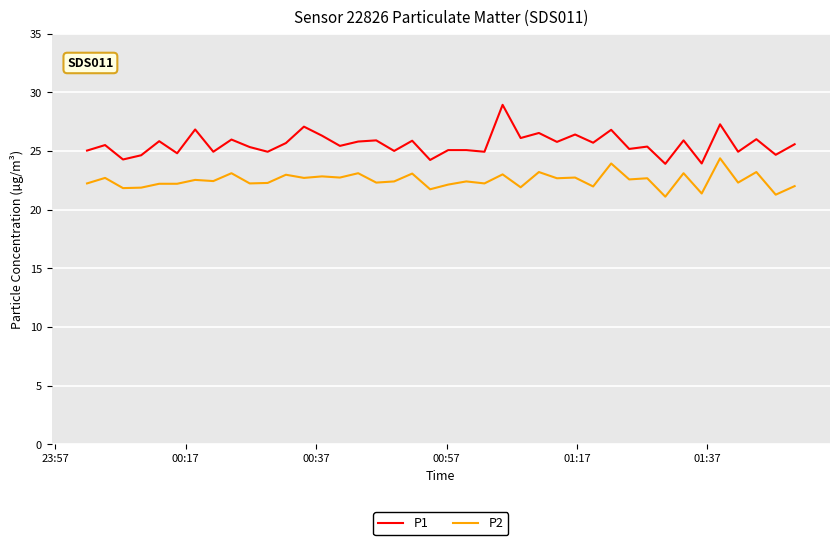

What is the difference between the maximum and minimum values in the P2 series?

3.3